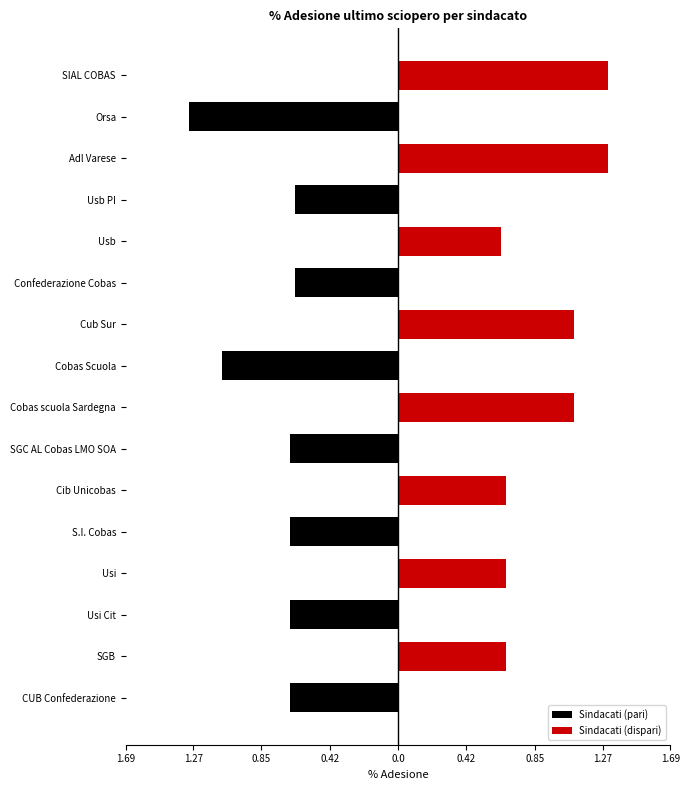

True or false: the data shows 0.7 at SGB.

True